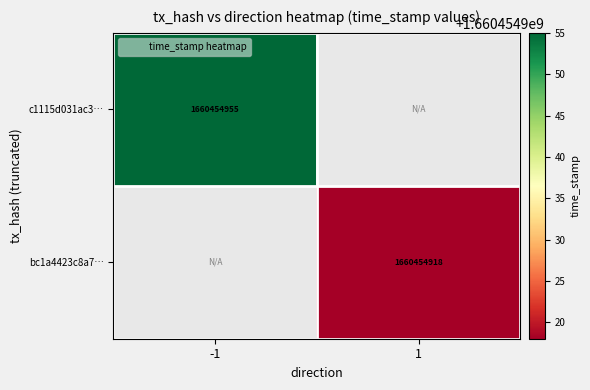

True or false: bc1a4423c8a75aff96d1b6ef71a54275a805233 has a value of 2821595117 at 1.

False